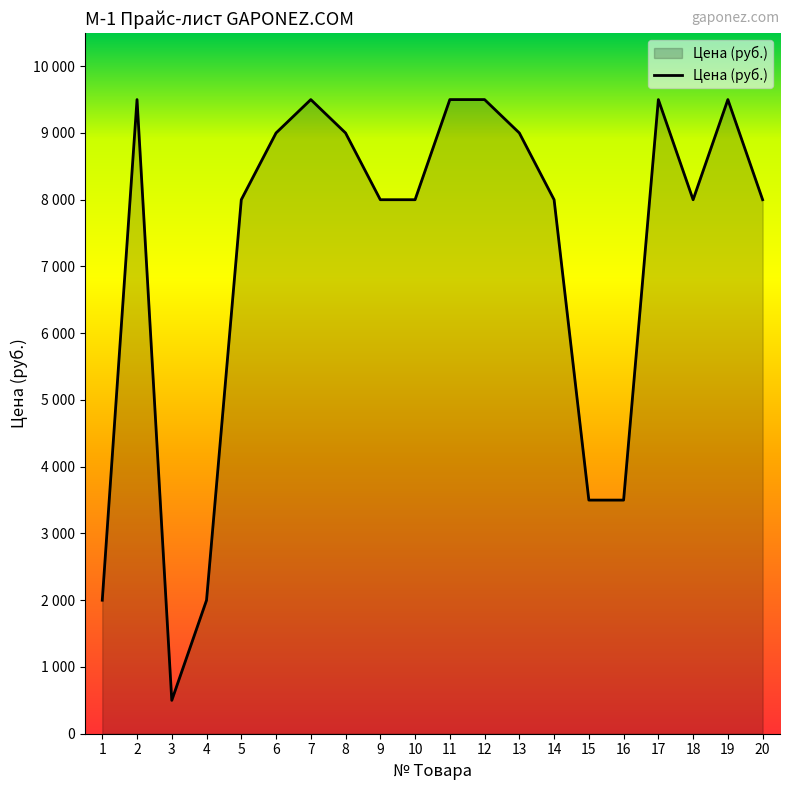

What is the ratio of the value at 19 to the value at 11?

1.0